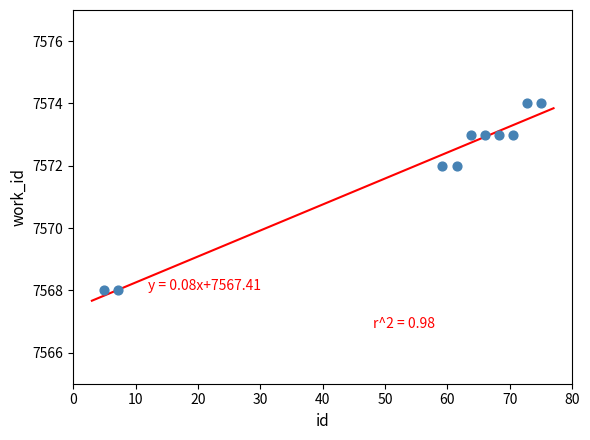

What is the average Y value?

7572